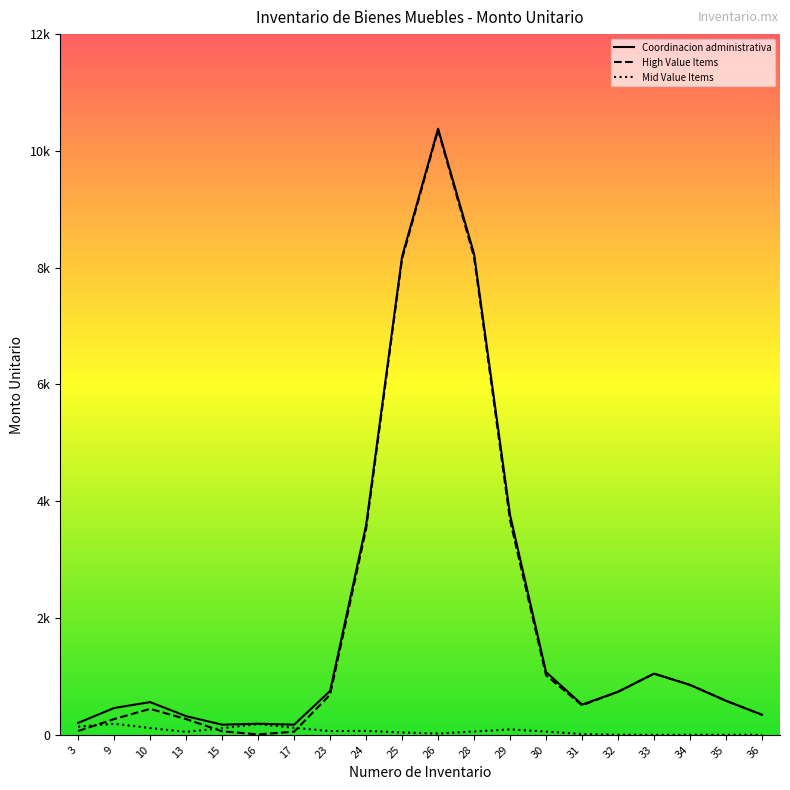

True or false: High Value Items and Coordinacion administrativa intersect in this chart.

False